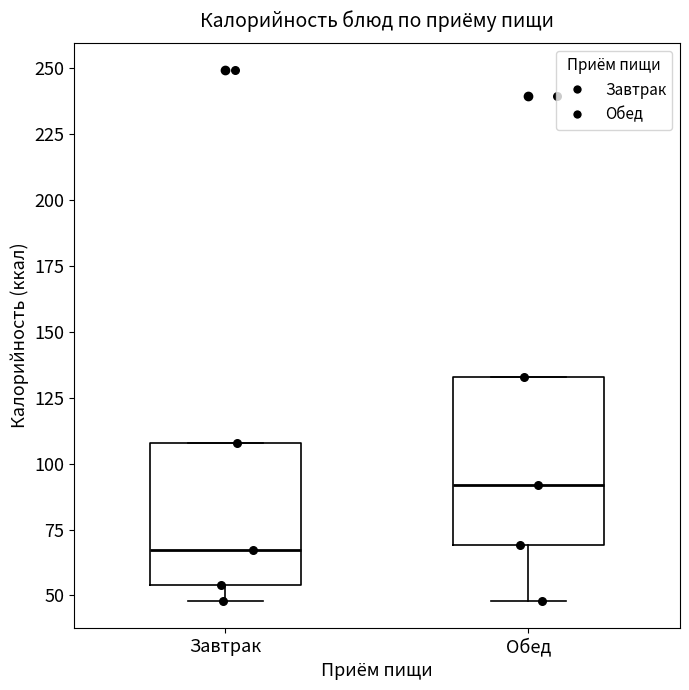

Reading left to right, transcribe this box plot: for each box, give where its median line is, the range the box spans, and where its two whiskers end, as read against the y-axis. The values are not printed on the chart, so give them approximately, as read against the axis.

Завтрак: median 65, box 55 to 110, whiskers 50 to 110
Обед: median 90, box 70 to 135, whiskers 50 to 135